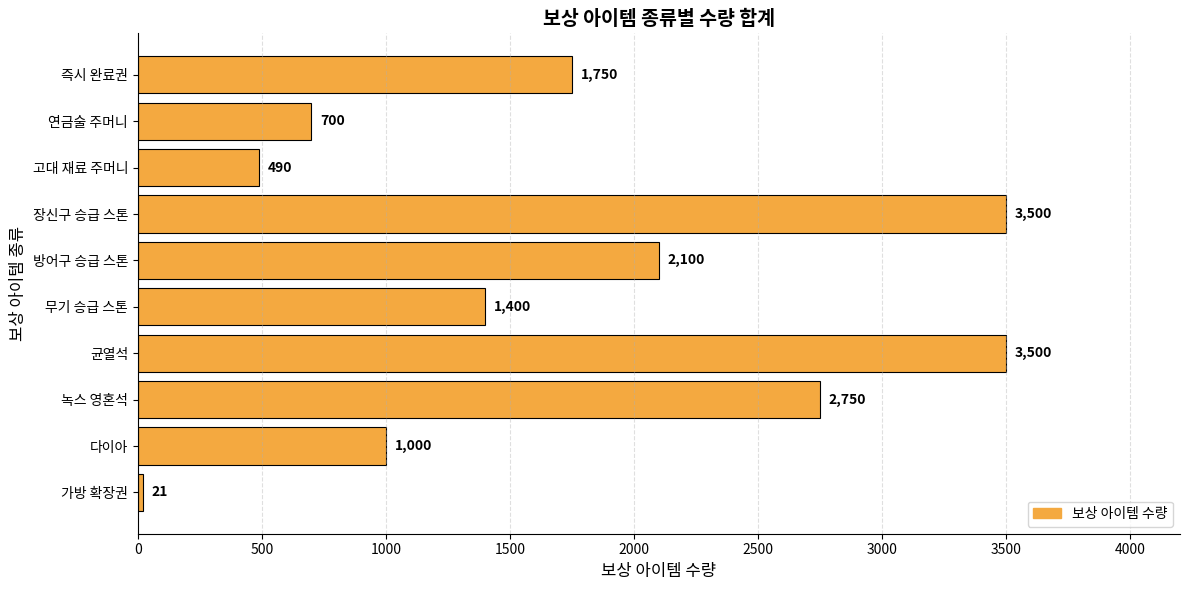

What is the average value?

1721